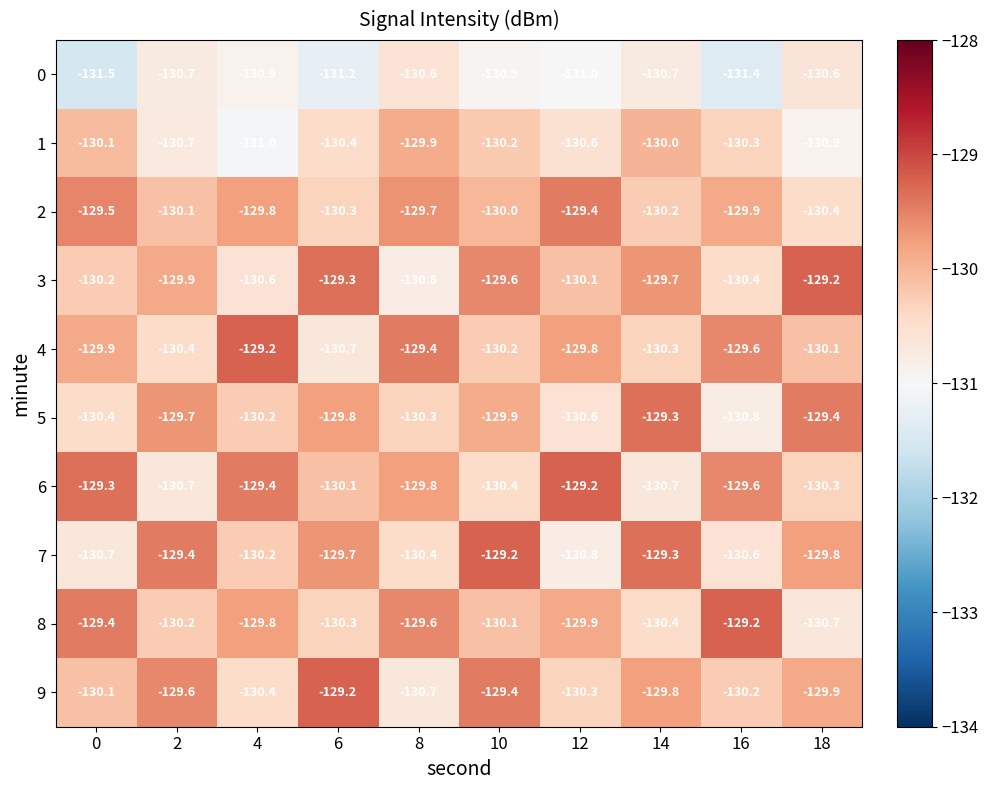

Count the number of categories in the chart.

10